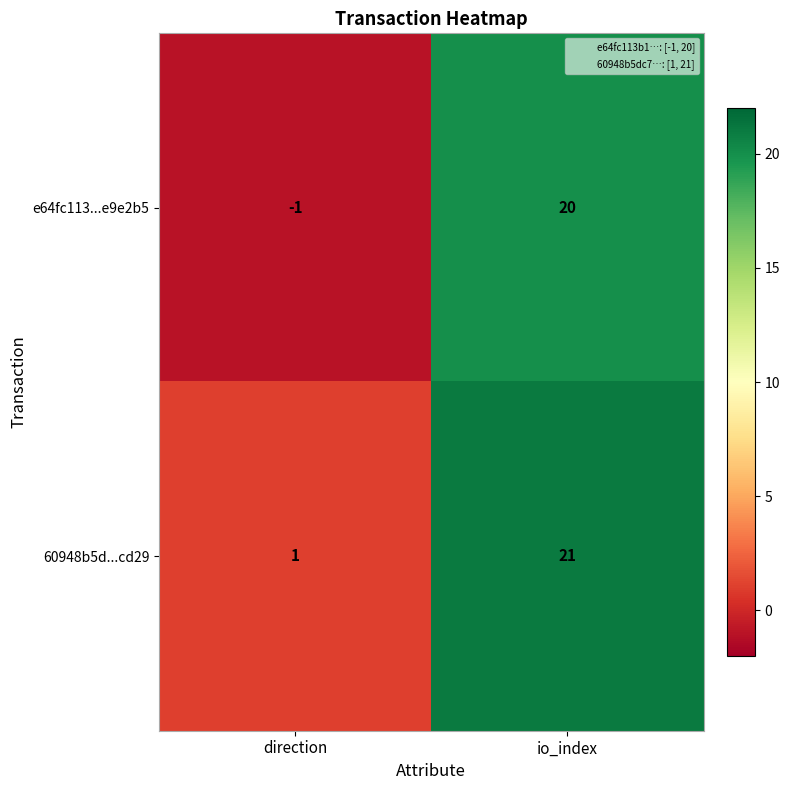

What is the total value across all series at io_index?

41